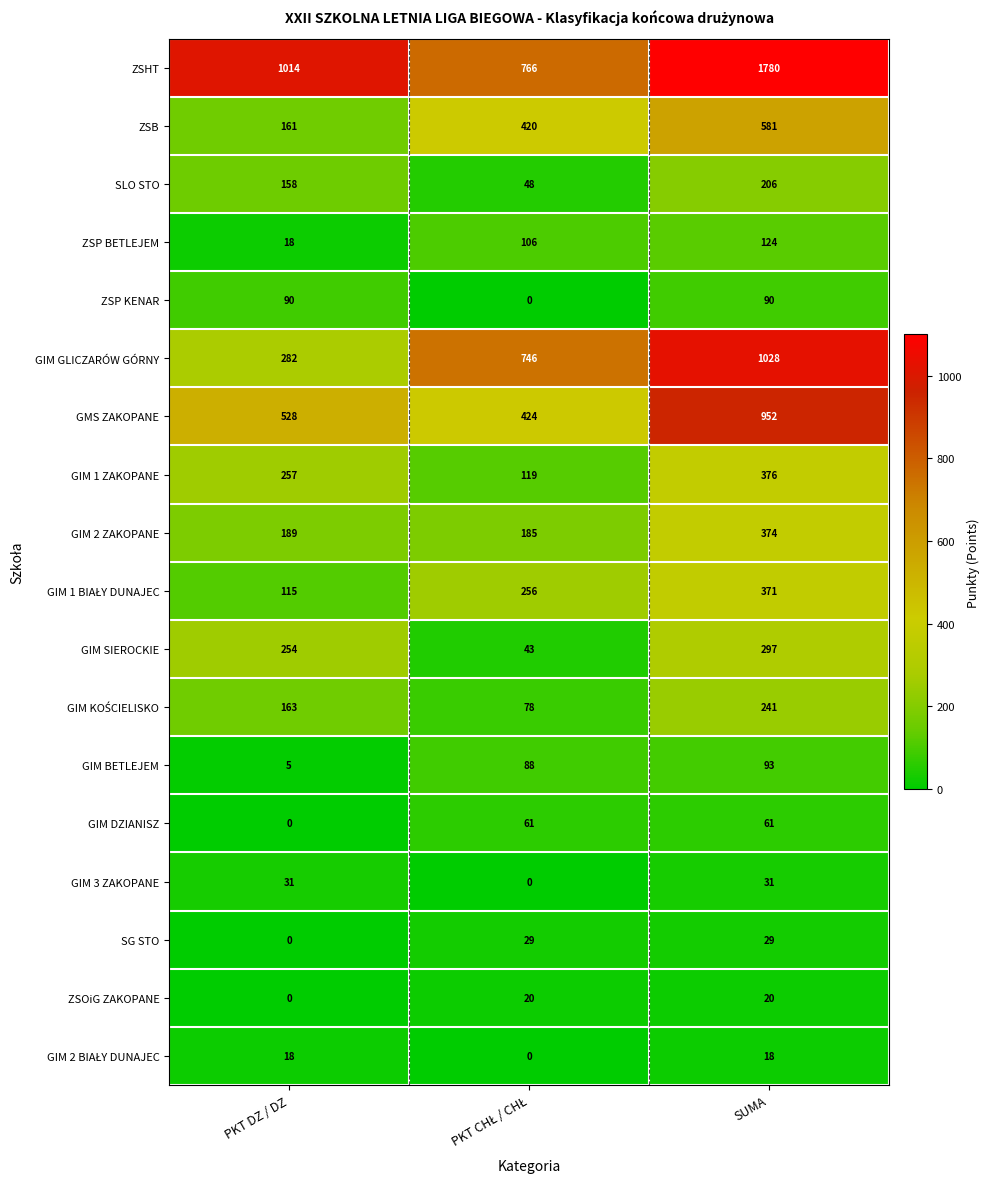

What is the greatest value displayed?

1780